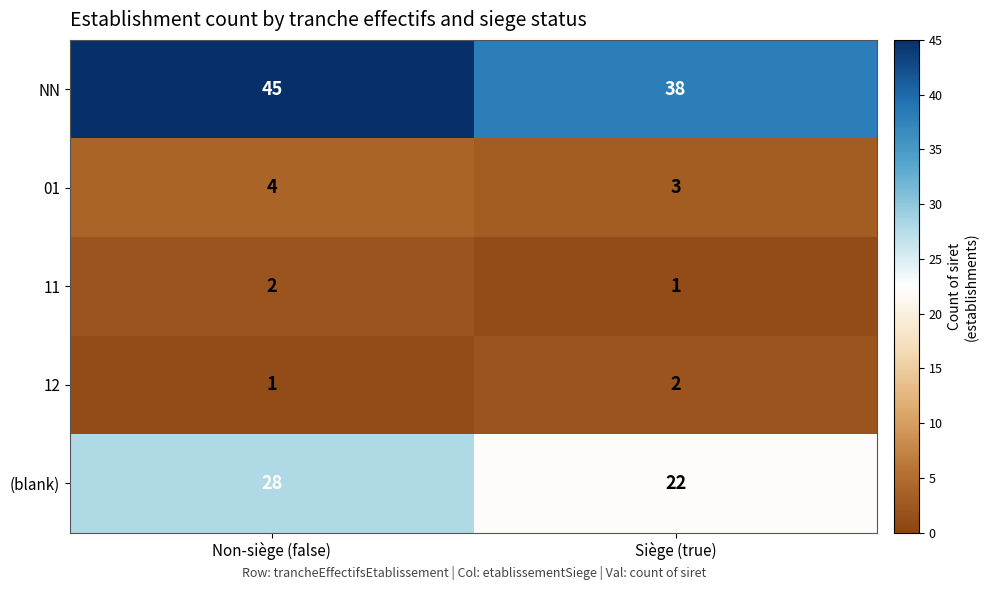

Reading left to right, list all the values displayed in this chart.

NN: Non-siège (false)=45	Siège (true)=38
01: Non-siège (false)=4	Siège (true)=3
11: Non-siège (false)=2	Siège (true)=1
12: Non-siège (false)=1	Siège (true)=2
(blank): Non-siège (false)=28	Siège (true)=22